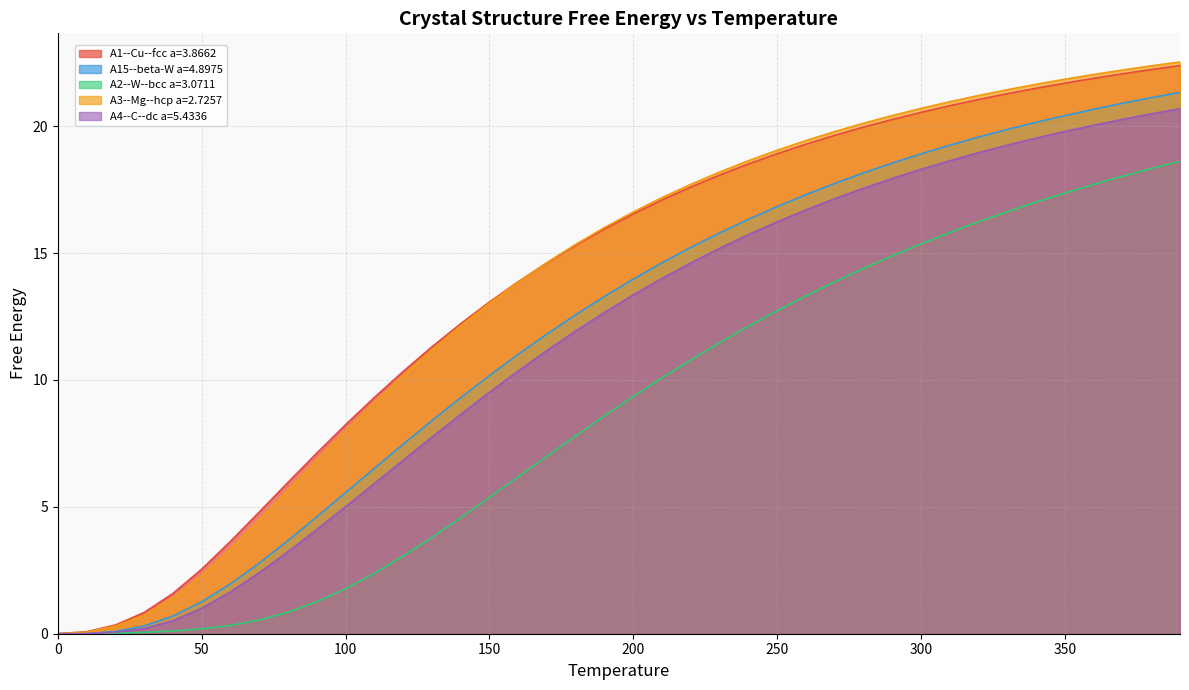

True or false: A3--Mg--hcp a=2.7257 and A15--beta-W a=4.8975 cross at least once.

False